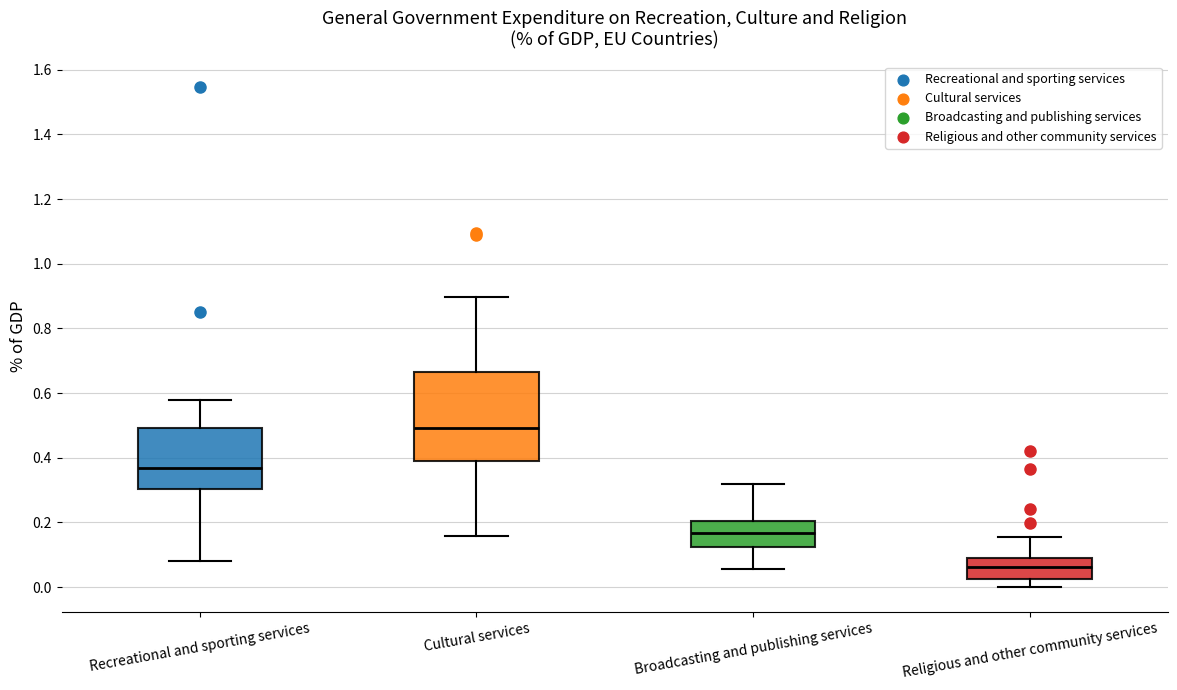

Which box is the tallest, from its lower edge to its upper edge?

Cultural services